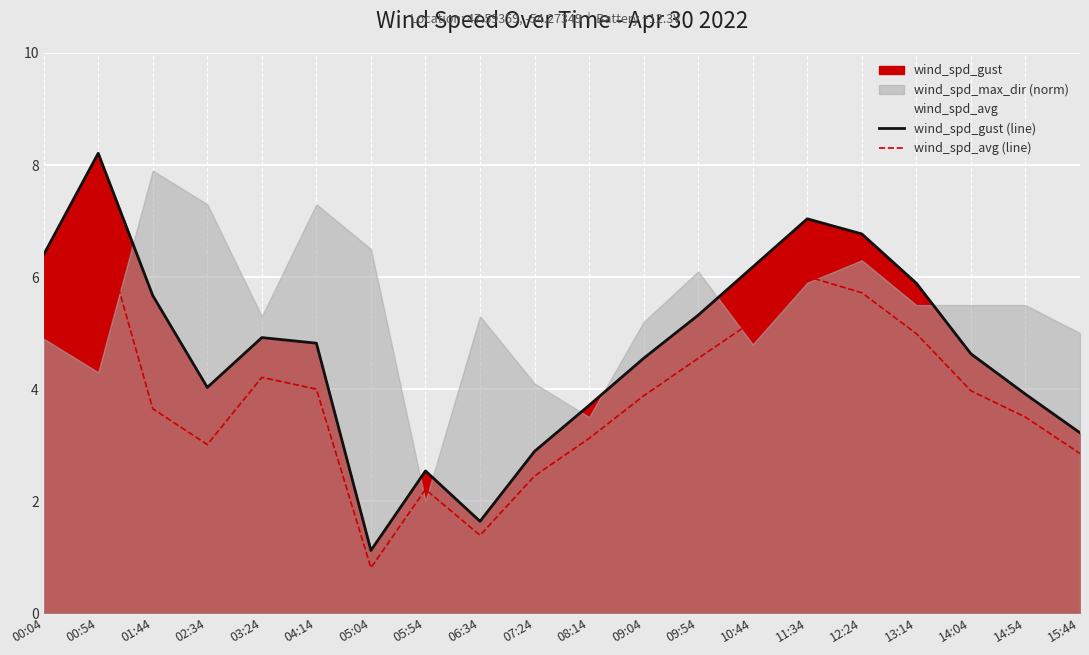

At how many categories does at least one series exceed 7?

2